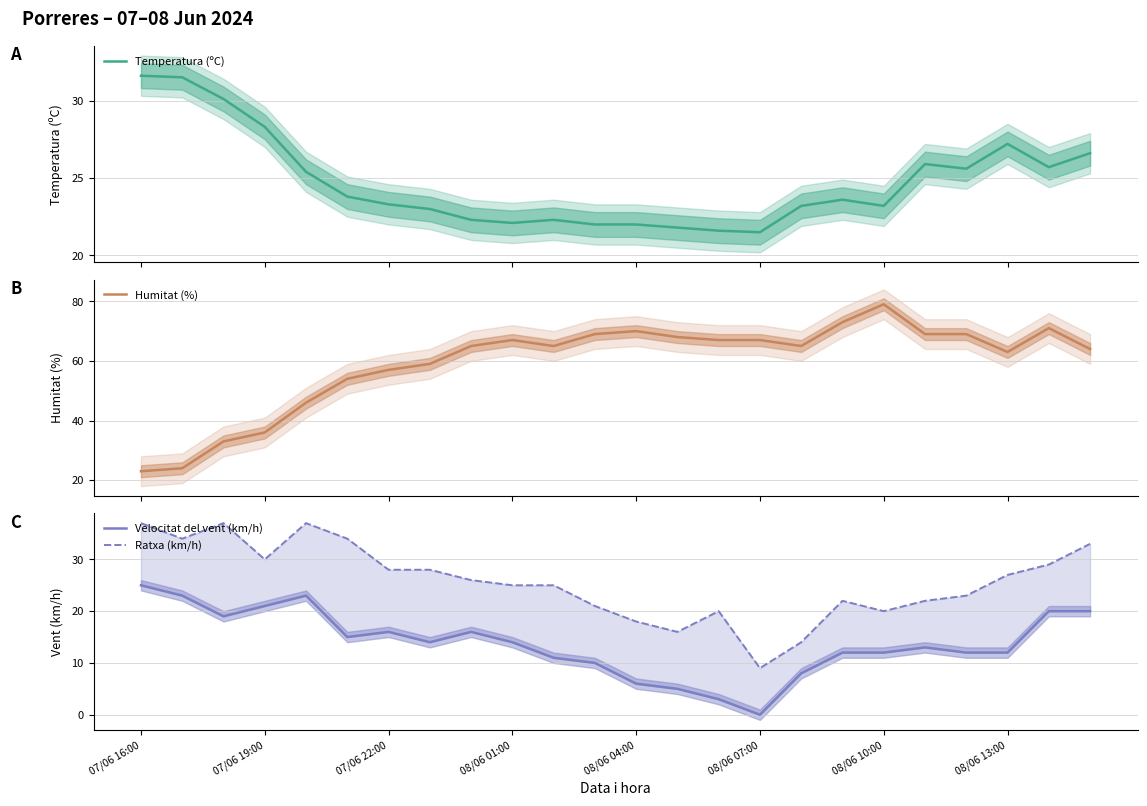

What is the minimum value for Temperatura (ºC)?

21.5